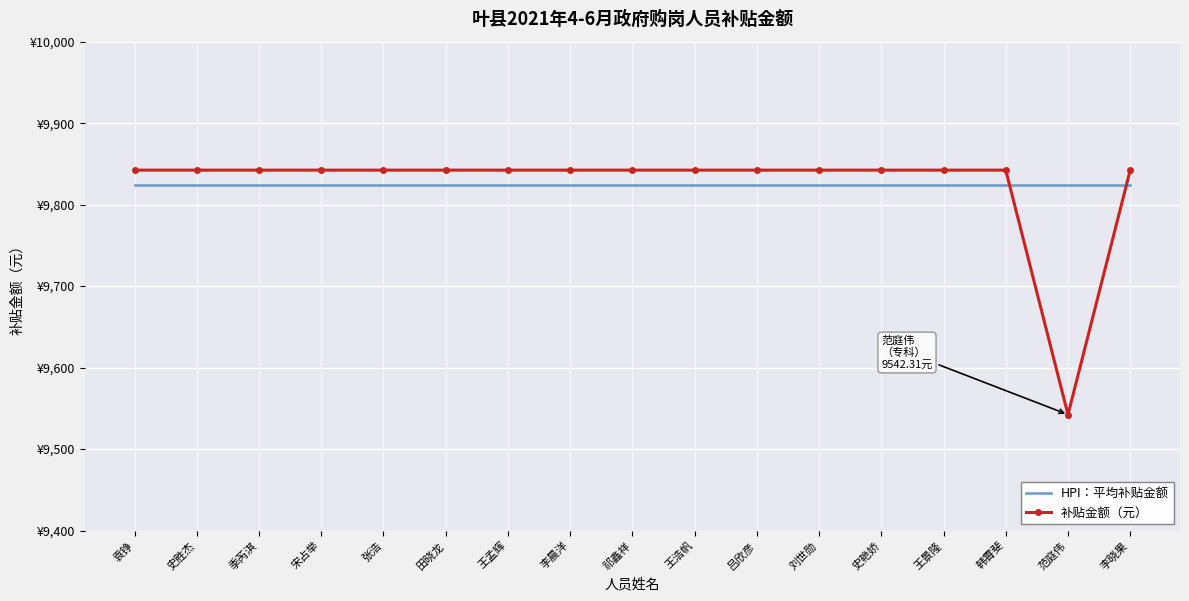

What are all the series names shown in the legend?

HPI：平均补贴金额, 补贴金额（元）